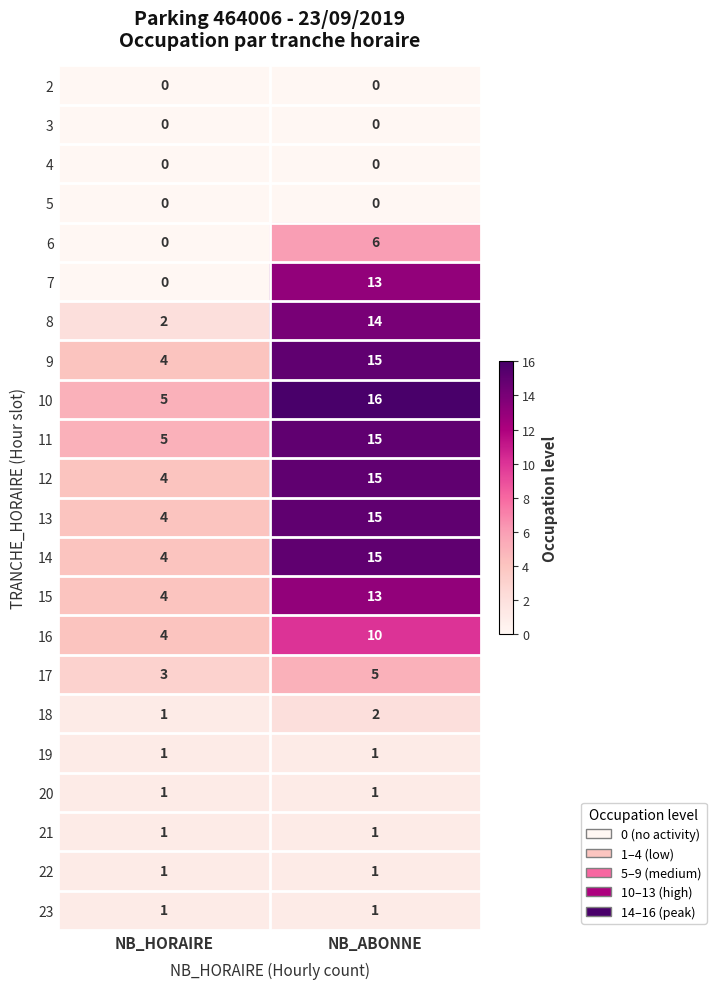

Which series has the largest range (max minus min)?

7